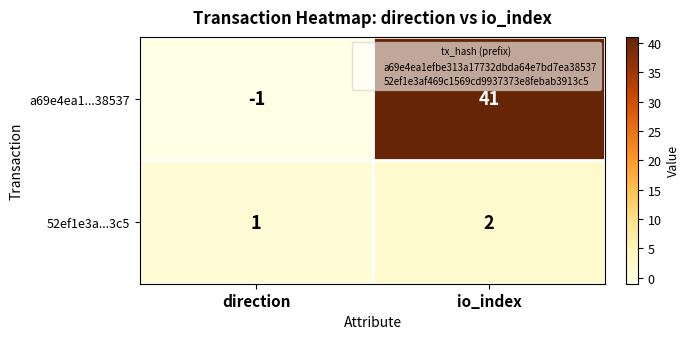

What is the difference between the maximum and minimum values in the a69e4ea1...38537 series?

42